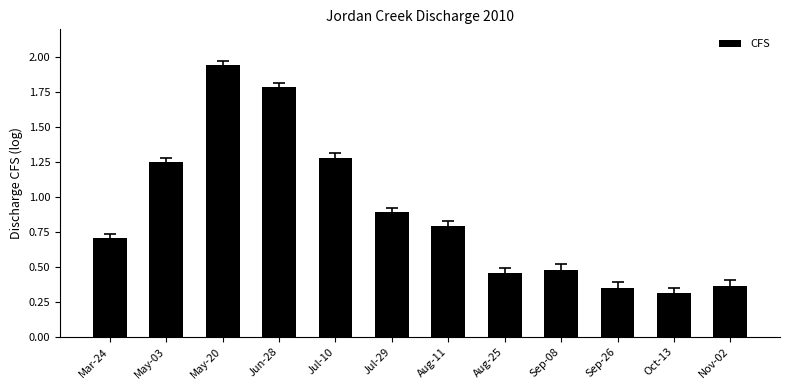

Is it true that the value at Jul-10 is 1.7?

False